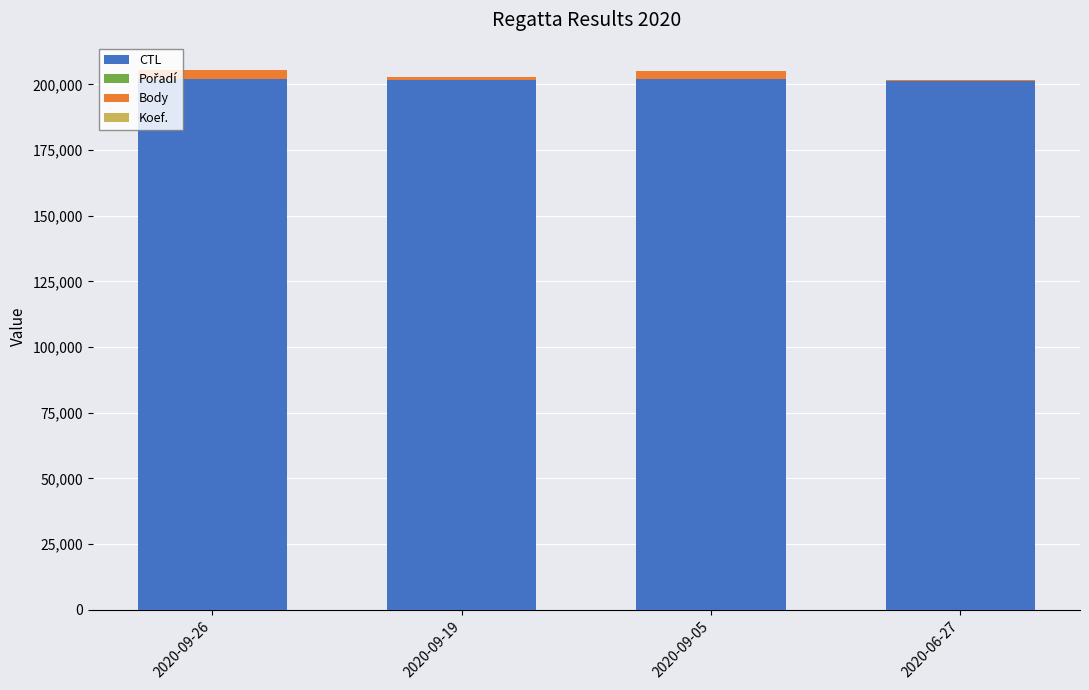

The value of CTL at 2020-06-27 is 336120. True or false?

False